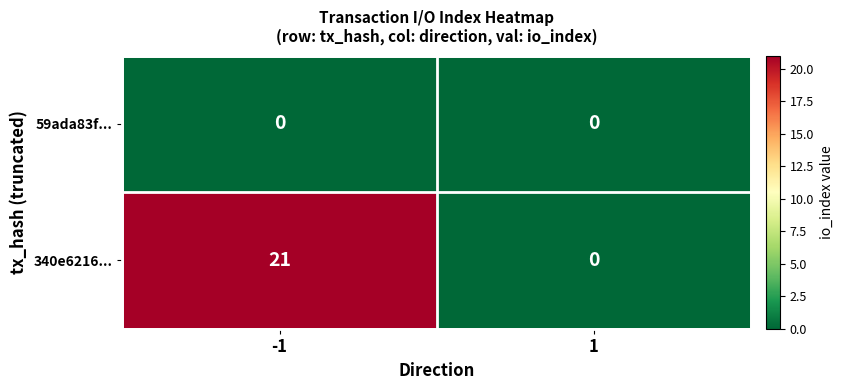

Which series has the widest spread of values?

340e6216...